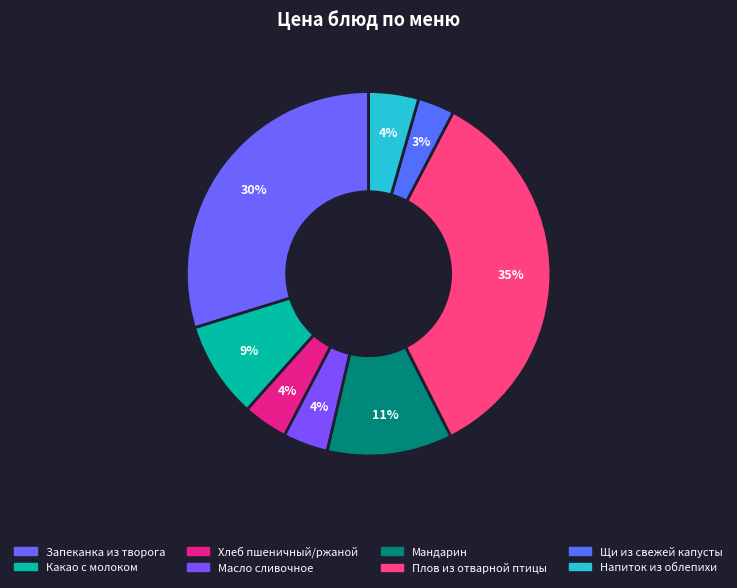

How many segments does this pie chart have?

8